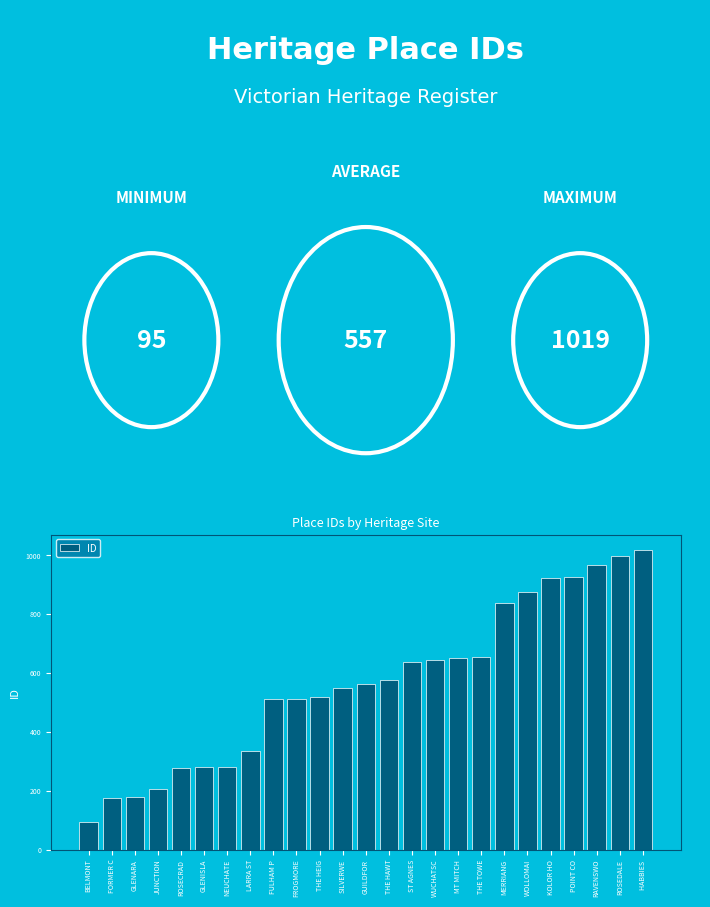

What is the ratio of the value at FROGMORE to the value at ST AGNES?

0.8